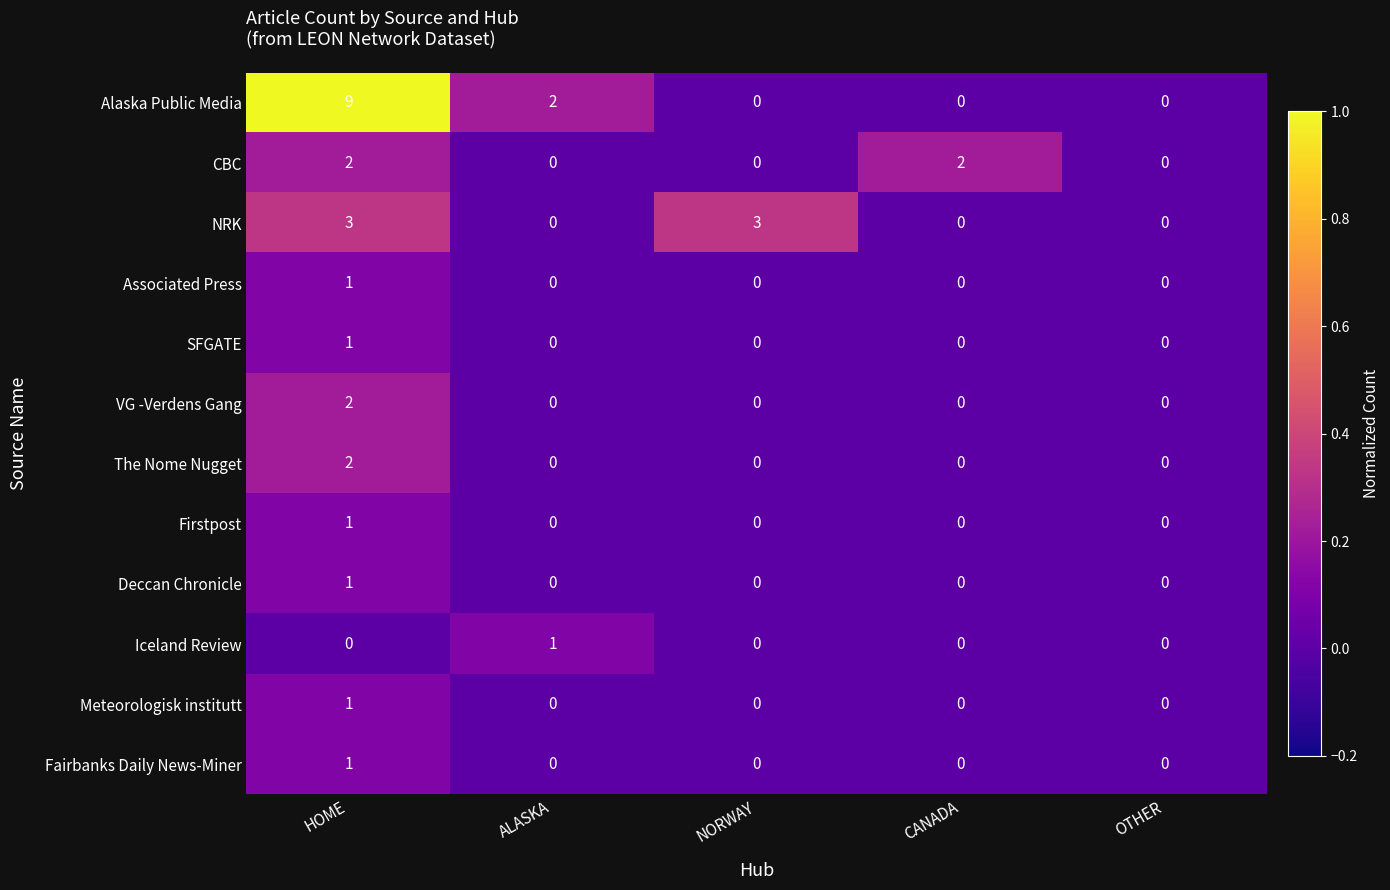

What is the maximum value for Alaska Public Media?

9